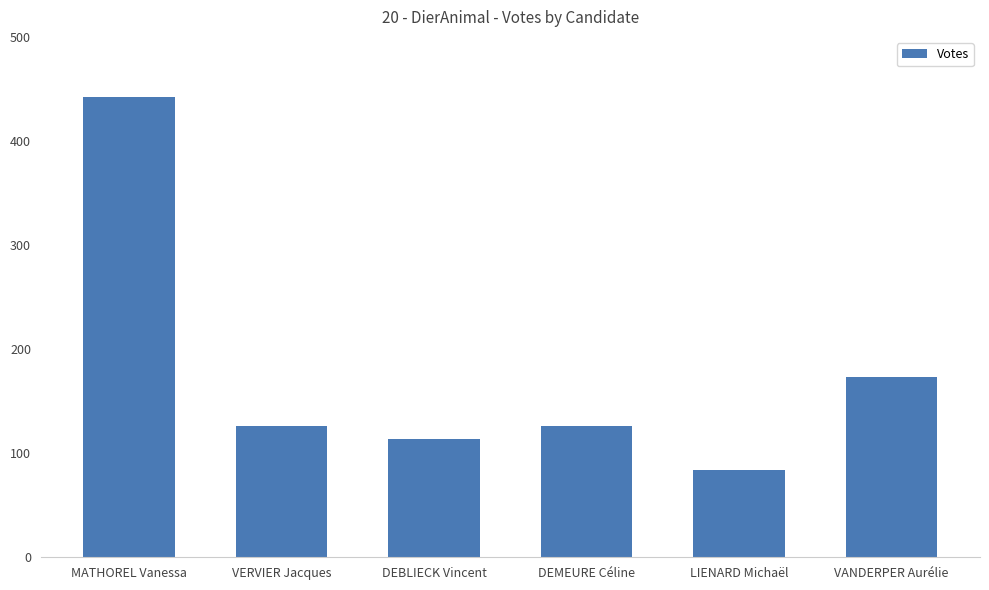

How many categories are shown in the chart?

6